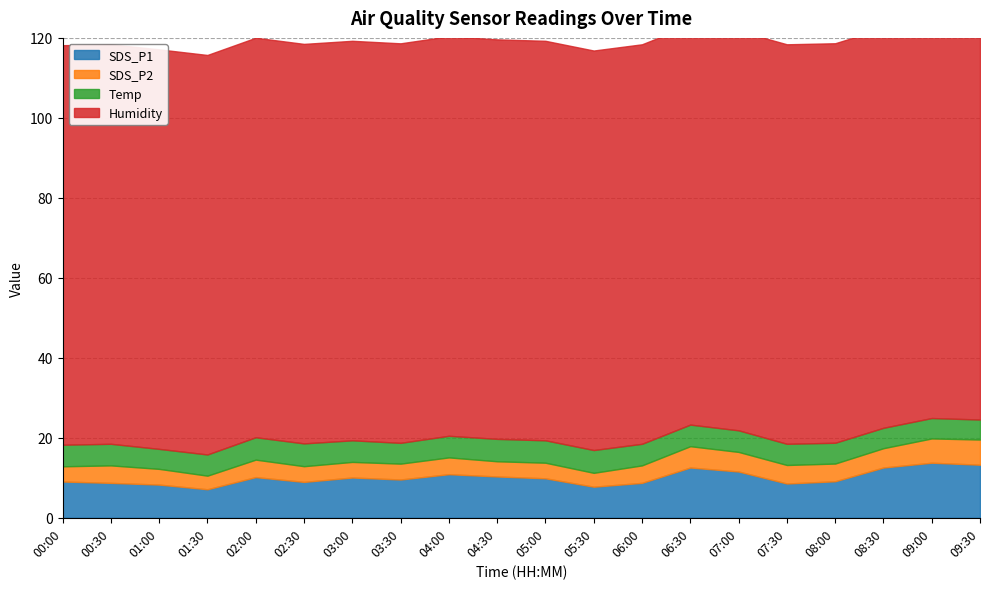

Reading left to right, list all the values displayed in this chart.

SDS_P1: 00:00=9.1	00:30=8.7	01:00=8.3	01:30=7.1	02:00=10.2	02:30=9.0	03:00=10.1	03:30=9.6	04:00=10.9	04:30=10.3	05:00=9.9	05:30=7.8	06:00=8.7	06:30=12.6	07:00=11.6	07:30=8.6	08:00=9.1	08:30=12.6	09:00=13.8	09:30=13.3
SDS_P2: 00:00=3.8	00:30=4.4	01:00=3.9	01:30=3.4	02:00=4.4	02:30=3.9	03:00=3.9	03:30=4.0	04:00=4.2	04:30=3.8	05:00=3.9	05:30=3.5	06:00=4.4	06:30=5.3	07:00=4.9	07:30=4.6	08:00=4.4	08:30=4.8	09:00=6.1	09:30=6.3
Temp: 00:00=5.4	00:30=5.4	01:00=5.0	01:30=5.3	02:00=5.6	02:30=5.7	03:00=5.4	03:30=5.2	04:00=5.4	04:30=5.6	05:00=5.6	05:30=5.7	06:00=5.4	06:30=5.4	07:00=5.4	07:30=5.3	08:00=5.2	08:30=5.1	09:00=5.1	09:30=5.0
Humidity: 00:00=99.9	00:30=99.9	01:00=99.9	01:30=99.9	02:00=99.9	02:30=99.9	03:00=99.9	03:30=99.9	04:00=99.9	04:30=99.9	05:00=99.9	05:30=99.9	06:00=99.9	06:30=99.9	07:00=99.9	07:30=99.9	08:00=99.9	08:30=99.9	09:00=99.9	09:30=99.9